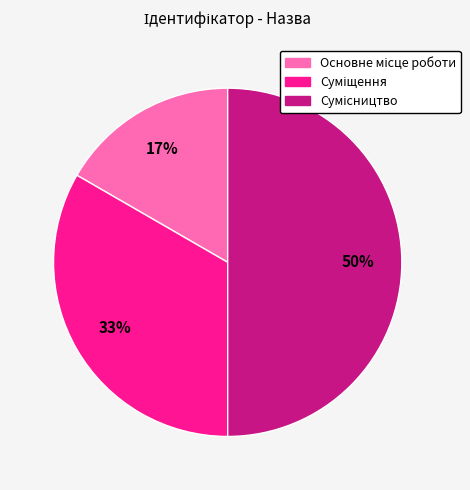

To the nearest percent, what is the average slice percentage?

33%